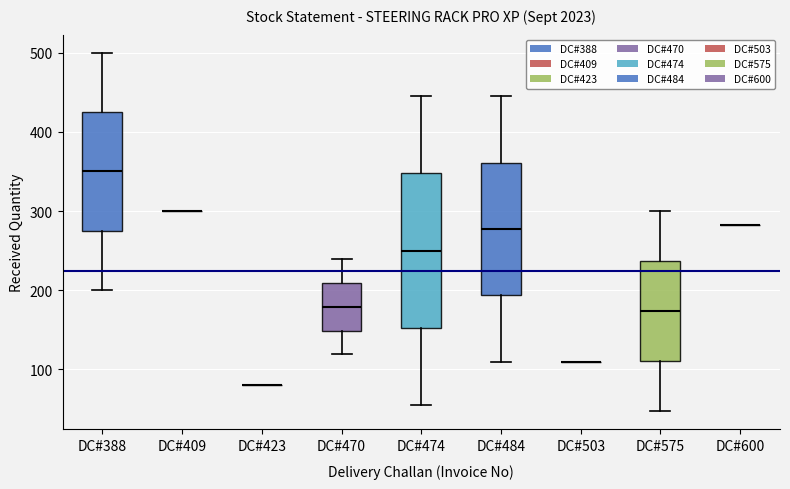

Reading left to right, read every box against the y-axis: the position of its median line, the range the box covers, and the ends of its whiskers. The values are not printed on the chart, so give them approximately, as read against the axis.

DC#388: median 350, box 280 to 430, whiskers 200 to 500
DC#409: box collapsed to a line at 300, whiskers 300 to 300
DC#423: box collapsed to a line at 80, whiskers 80 to 80
DC#470: median 180, box 150 to 210, whiskers 120 to 240
DC#474: median 250, box 150 to 350, whiskers 60 to 450
DC#484: median 280, box 190 to 360, whiskers 110 to 450
DC#503: box collapsed to a line at 110, whiskers 110 to 110
DC#575: median 170, box 110 to 240, whiskers 50 to 300
DC#600: box collapsed to a line at 280, whiskers 280 to 280